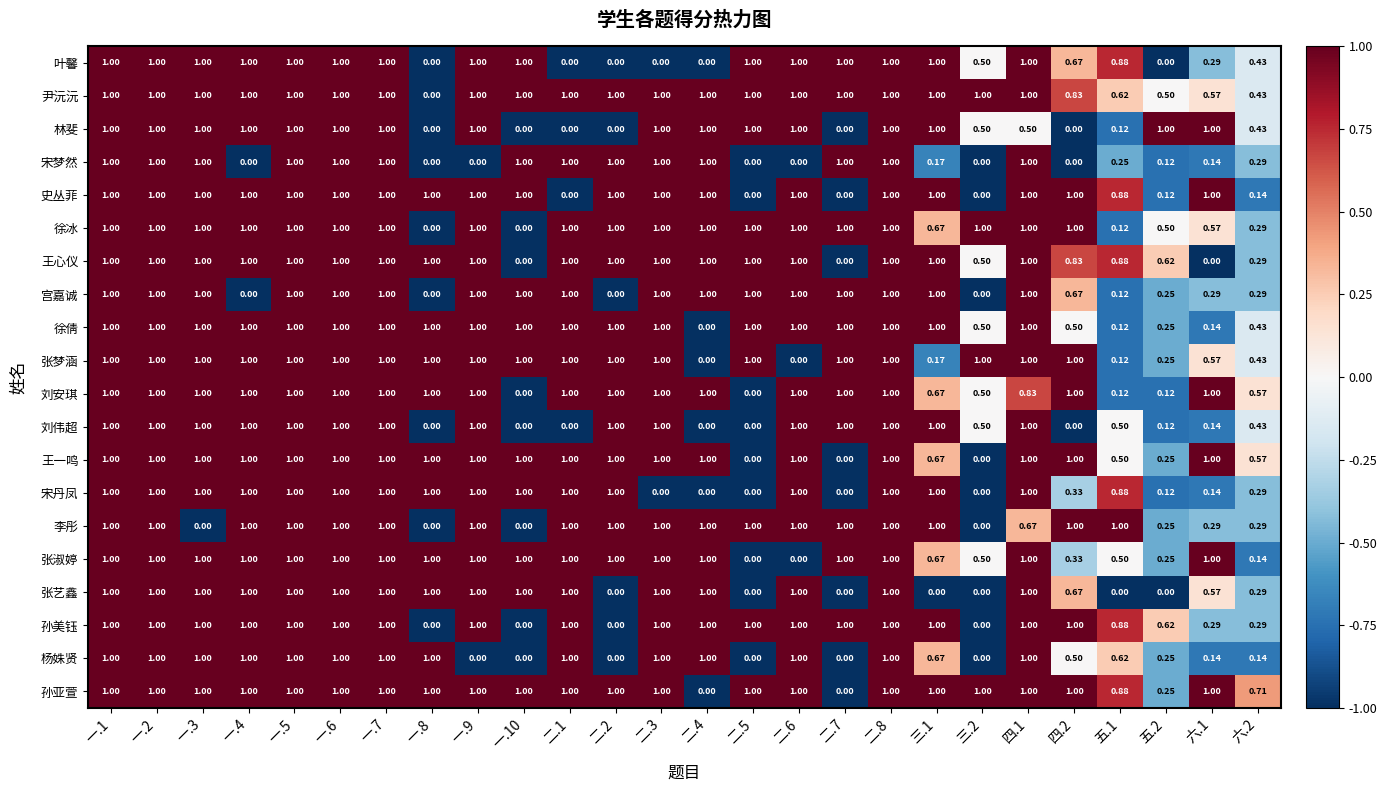

Is the value of 宋梦然 at 一.4 greater than the value of 宫嘉诚 at 六.1?

No